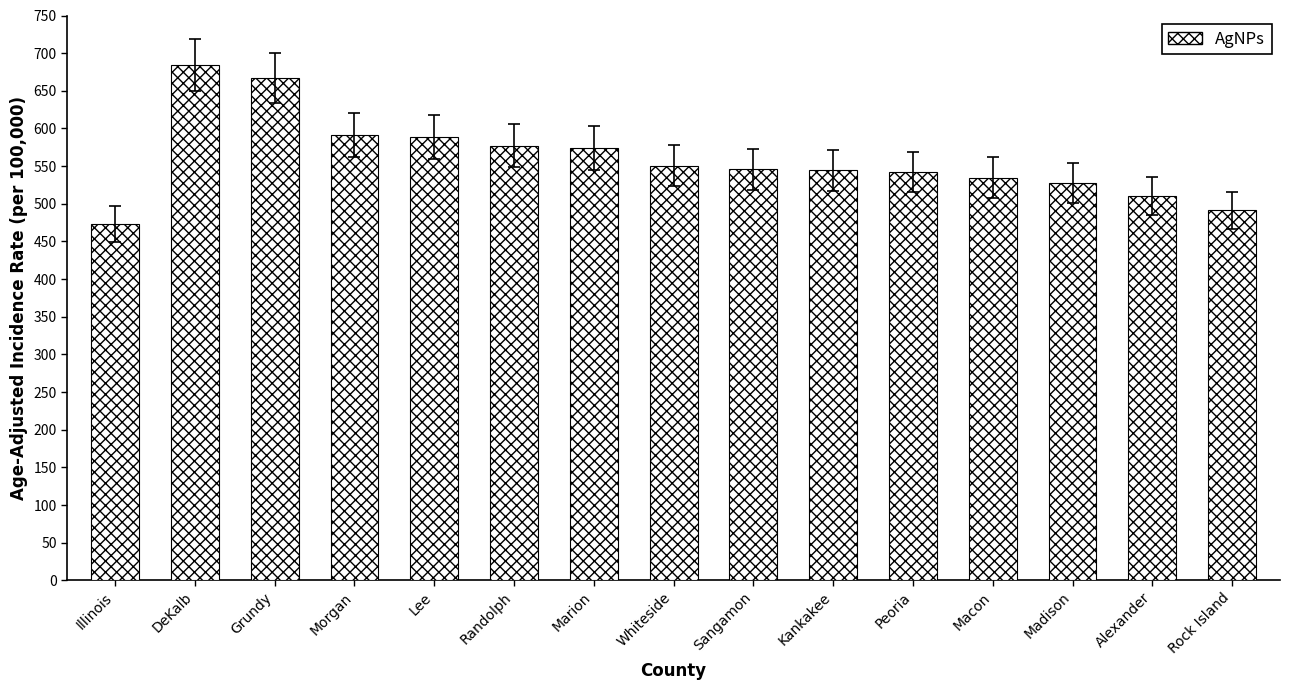

Does the chart contain any negative values?

No